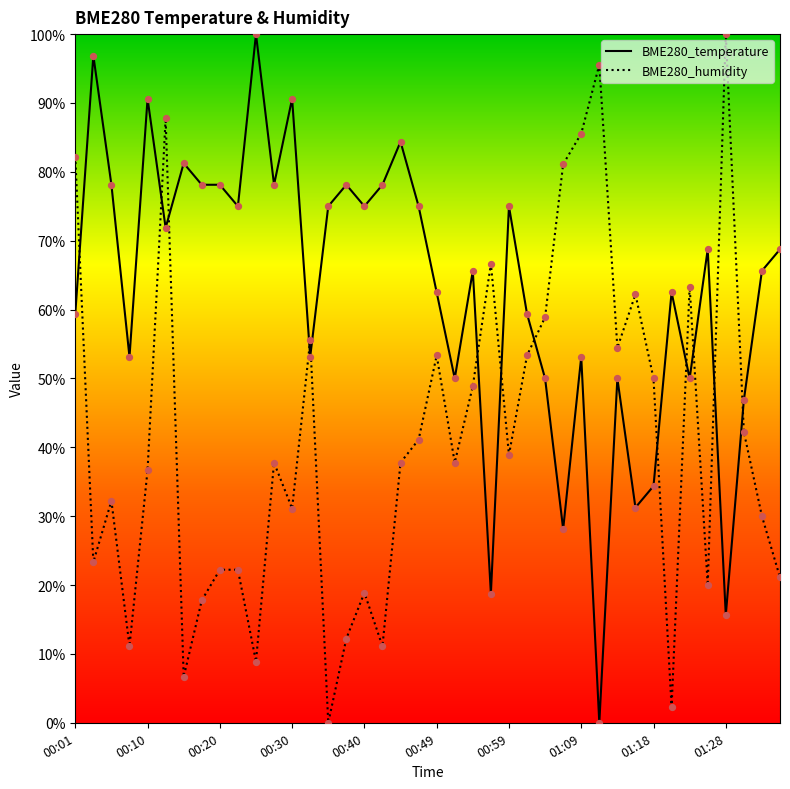

What is the total value across all series at 33?

64.7